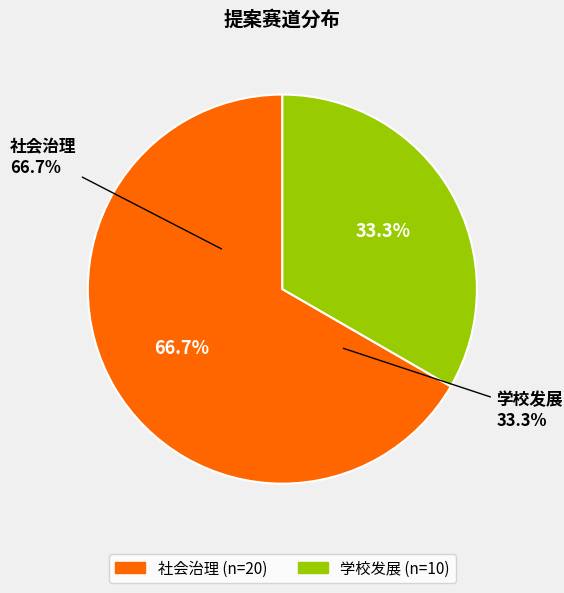

Do 社会治理 and 学校发展 together represent more than half of the pie?

Yes